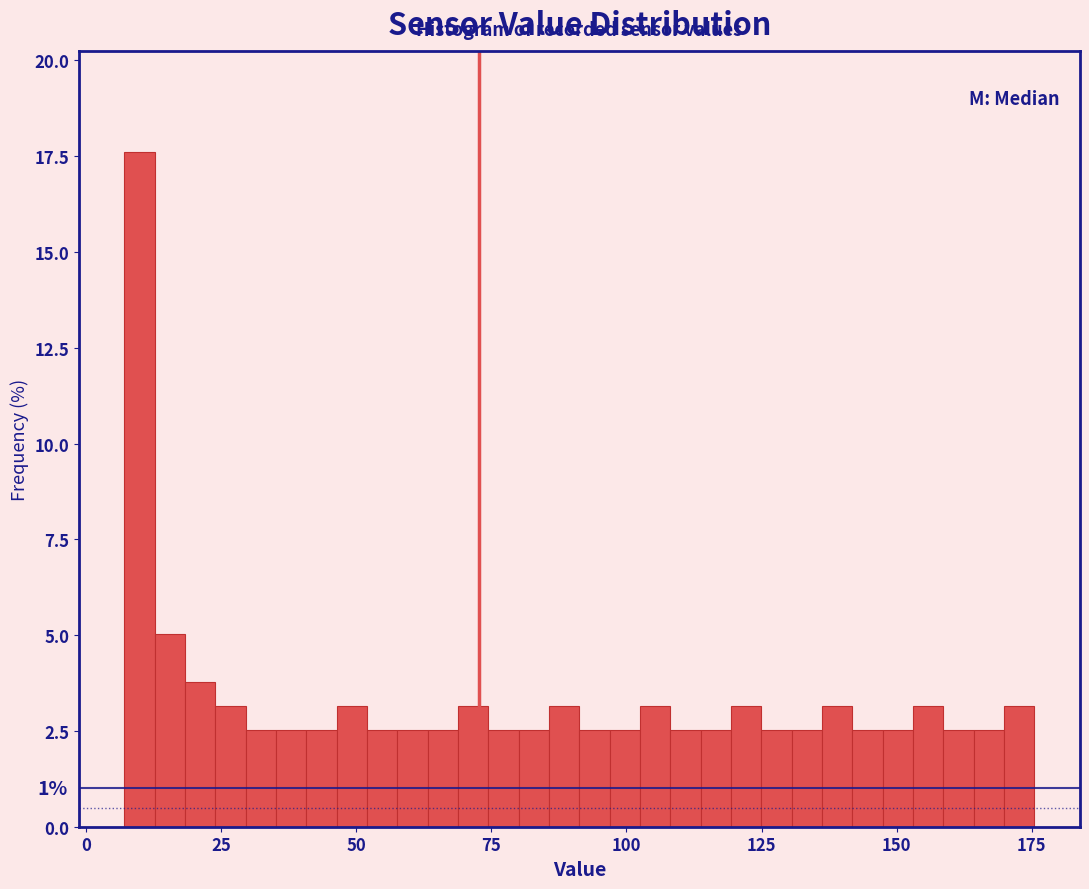

Read against the x-axis, roughly where is the centre of the tallest bar?

10